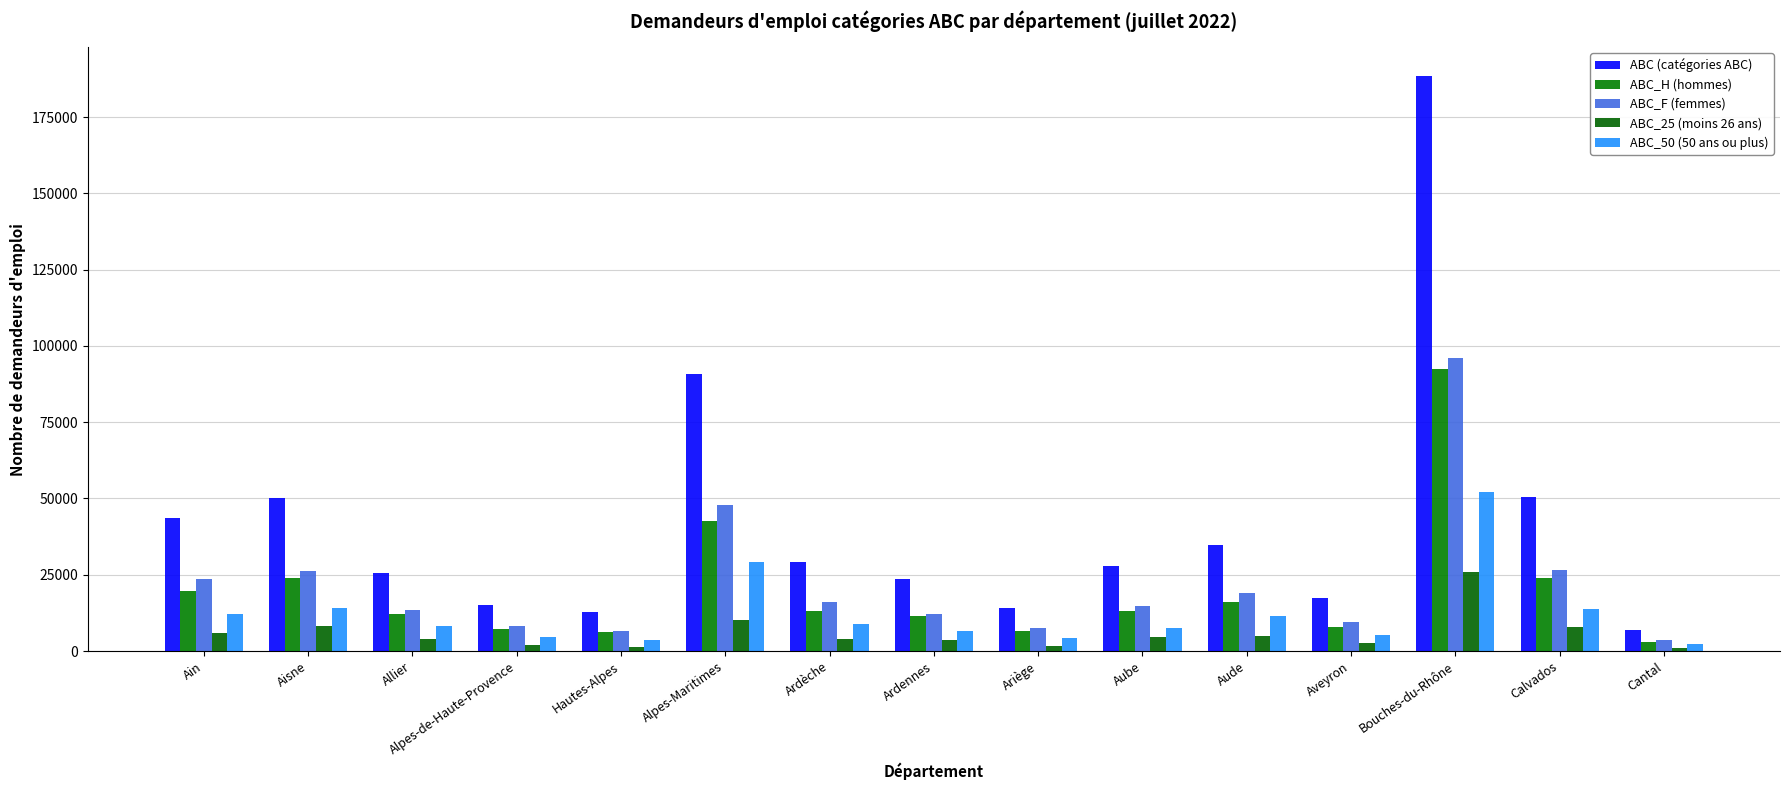

Rank the series at Ain from highest to lowest value.

ABC (catégories ABC), ABC_F (femmes), ABC_H (hommes), ABC_50 (50 ans ou plus), ABC_25 (moins 26 ans)